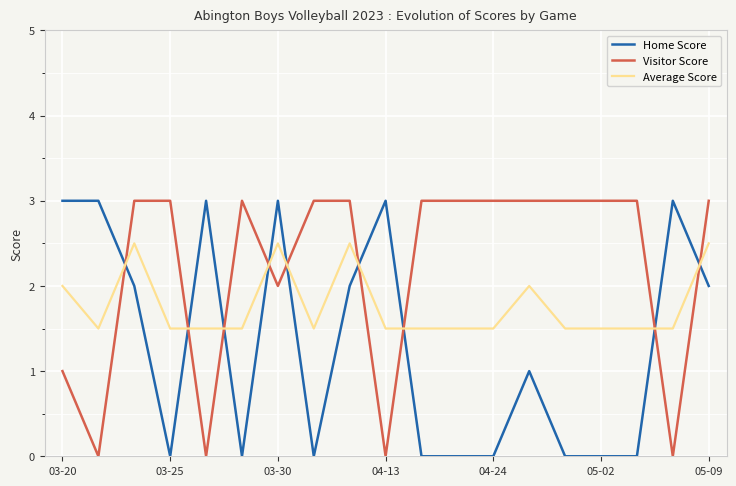

Which series has the largest total across all categories?

Visitor Score